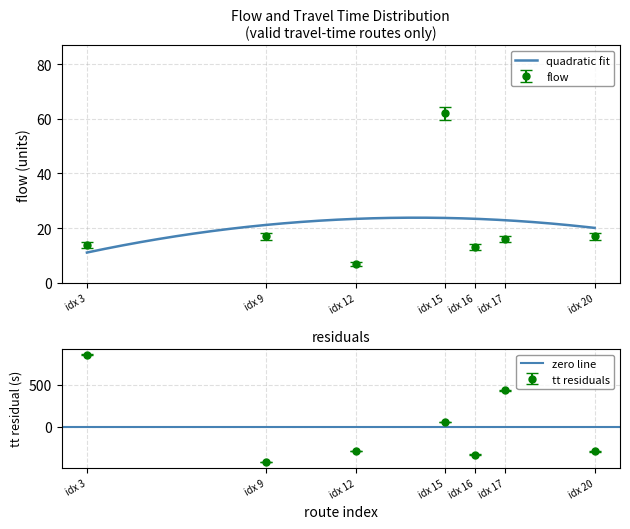

What is the sum of all travel_time values?

3318